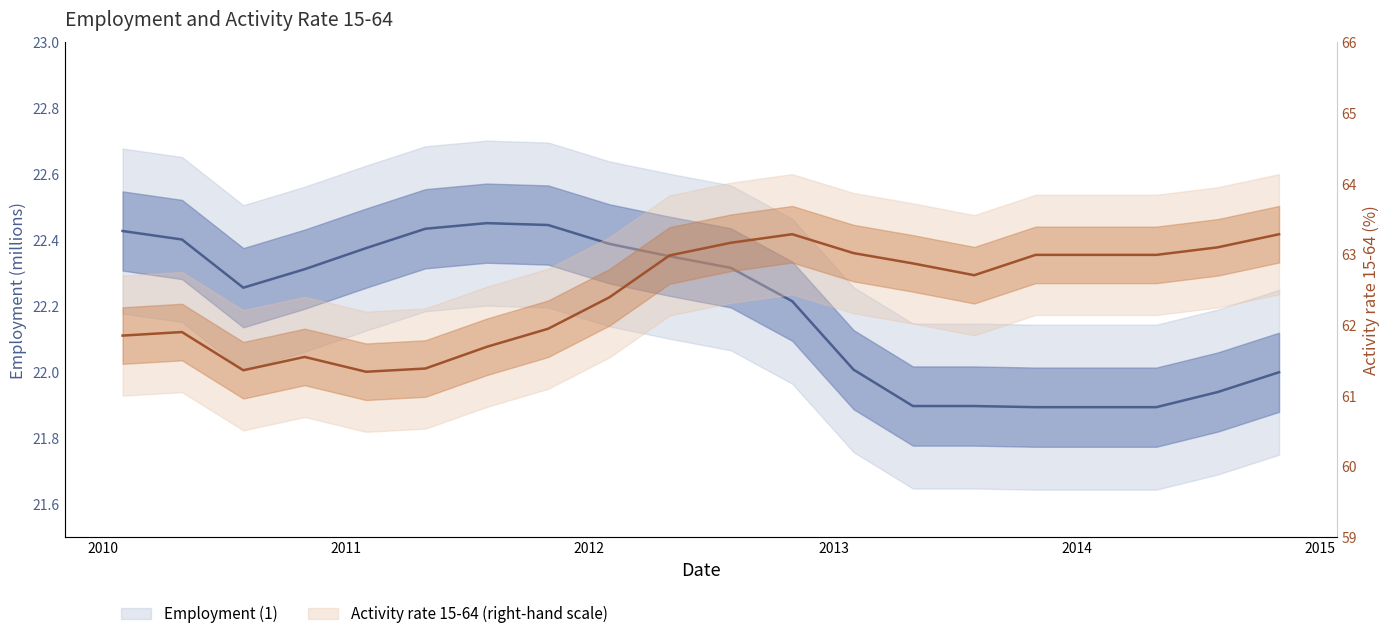

What is the difference between the maximum and minimum values in the Activity rate 15-64 (right-hand scale) series?

1.9